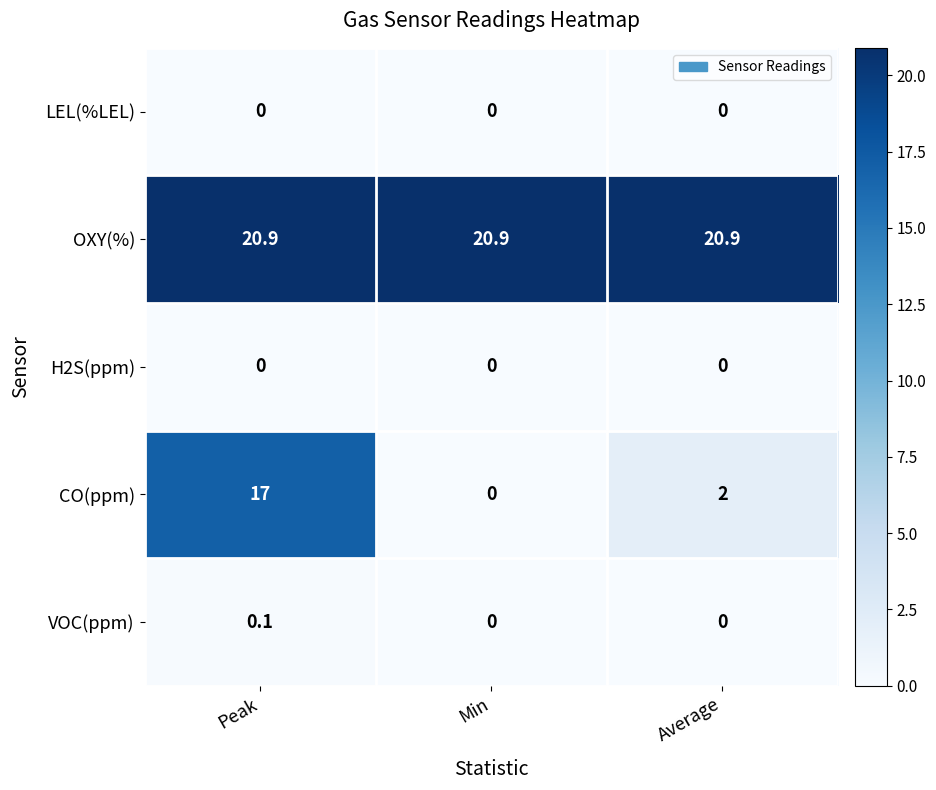

What is the sum of the CO(ppm) values at Min and Average?

2.0